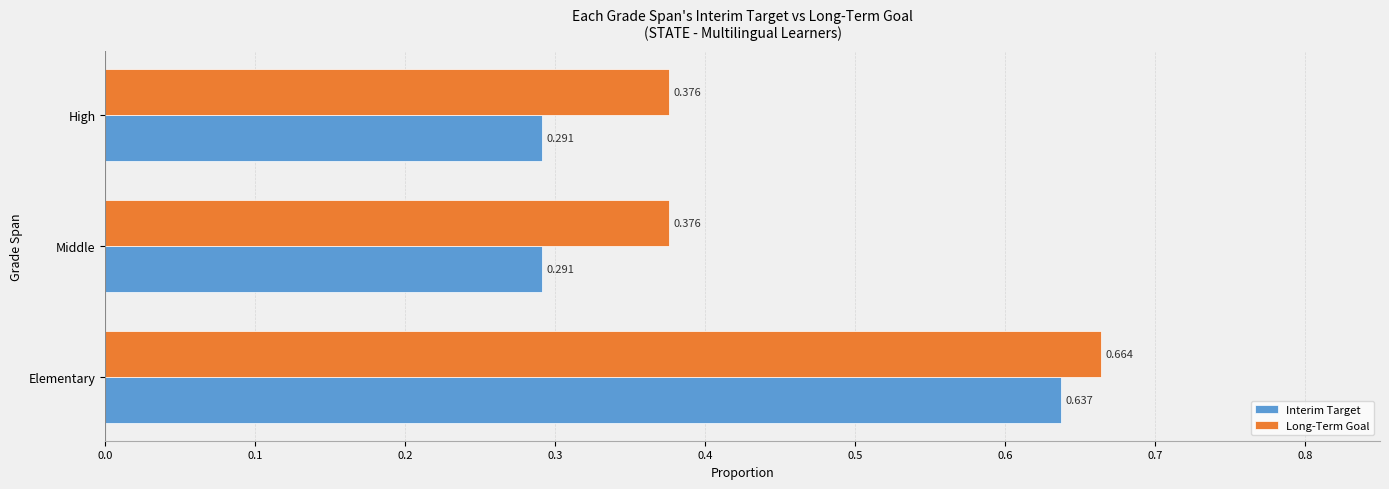

At which label does Interim Target reach its peak?

Elementary